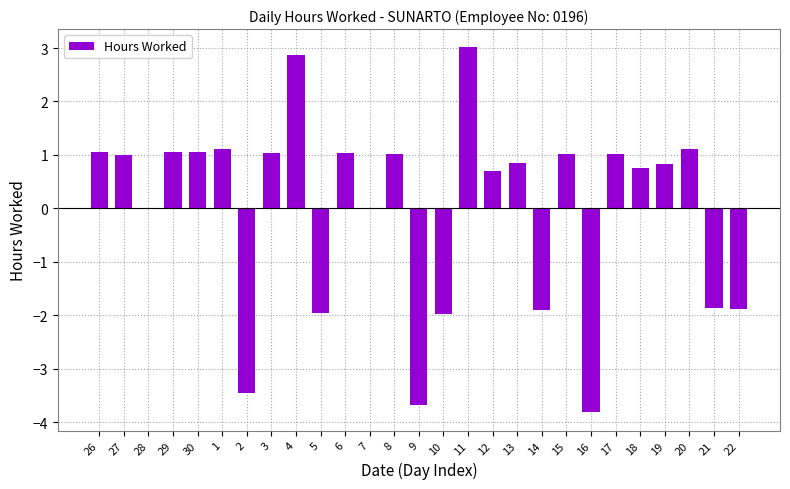

What is the greatest value displayed?

3.0